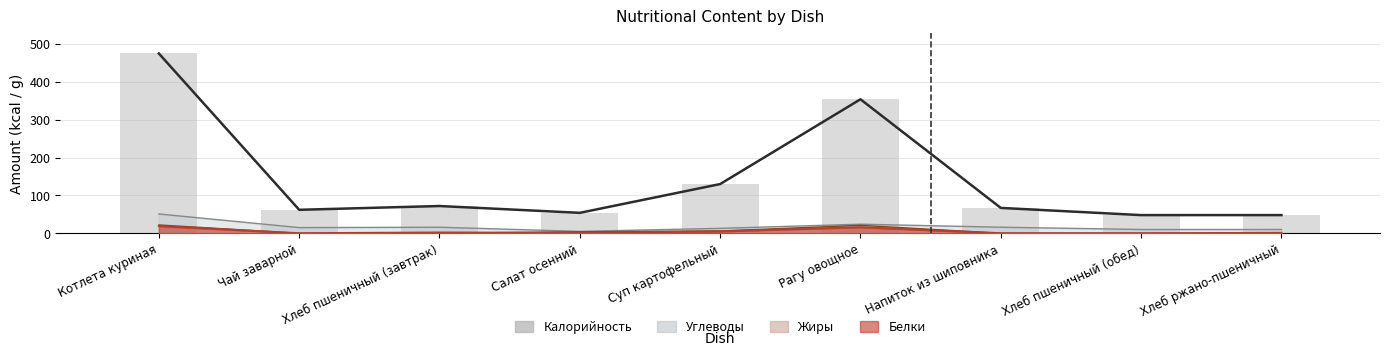

The chart shows a value of 45 at Суп картофельный. True or false?

False